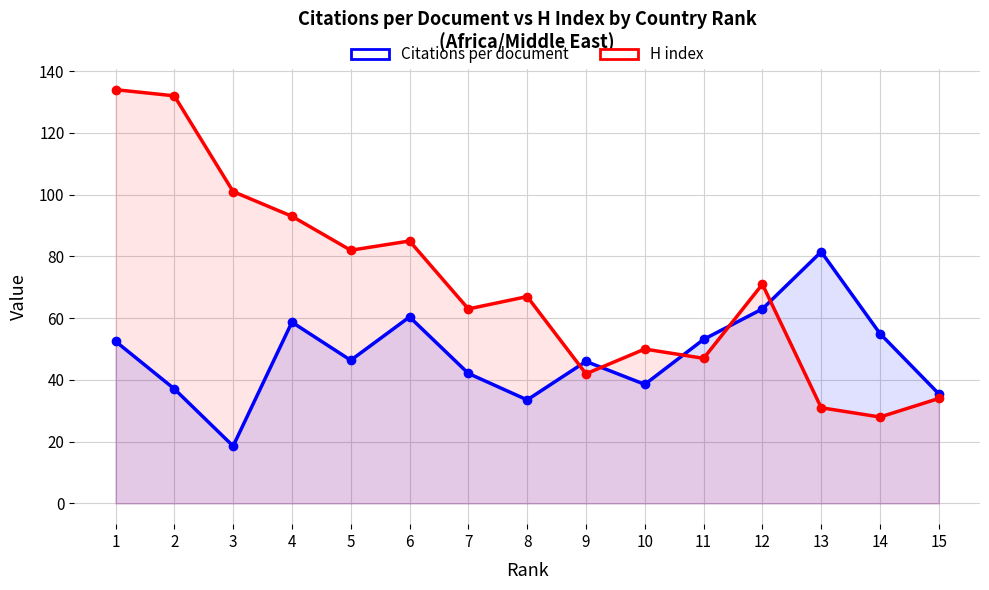

Rank the categories by H index value from highest to lowest.

1, 2, 3, 4, 6, 5, 12, 8, 7, 10, 11, 9, 15, 13, 14